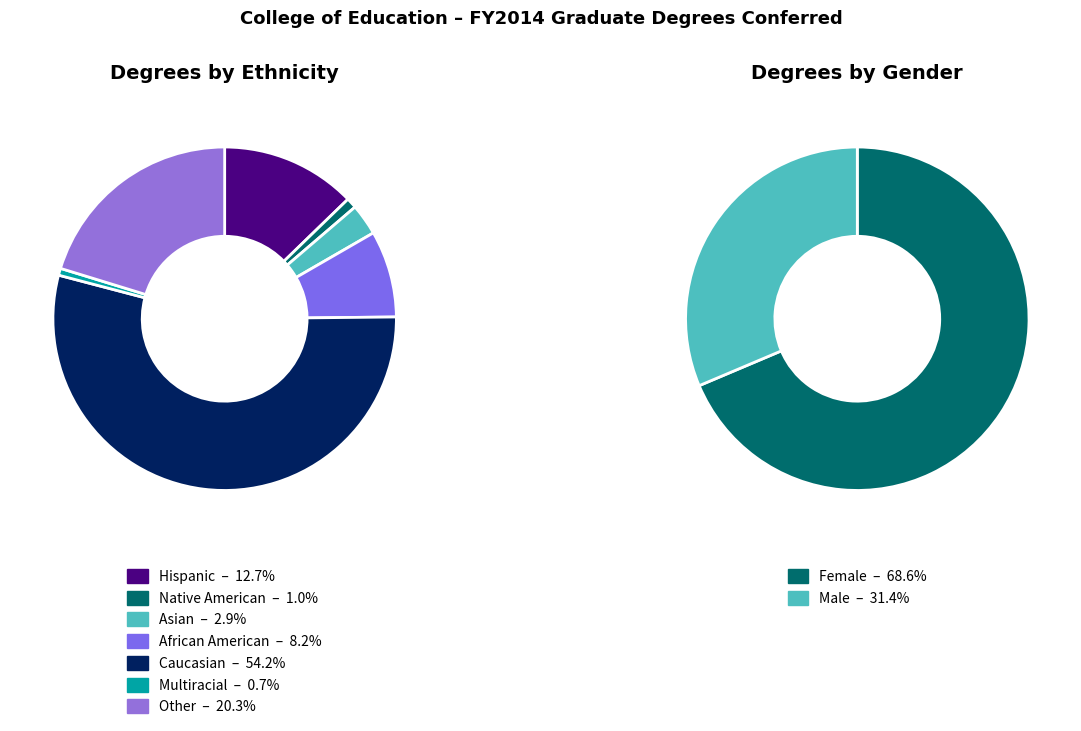

At 16, list the series in order from smallest to largest.

Male, Female